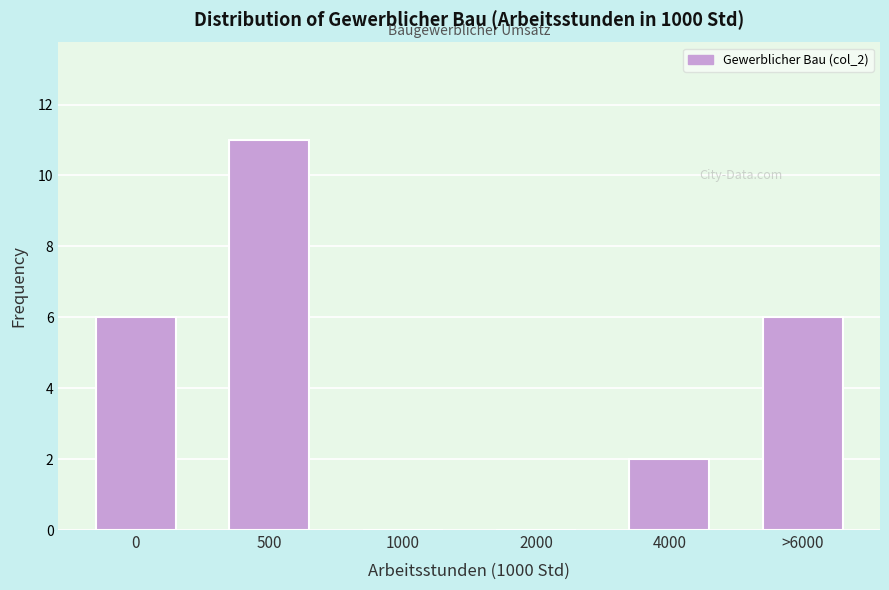

Reading right to left, what are all the values shown in this chart?

>6000=6	4000=2	2000=0	1000=0	500=11	0=6